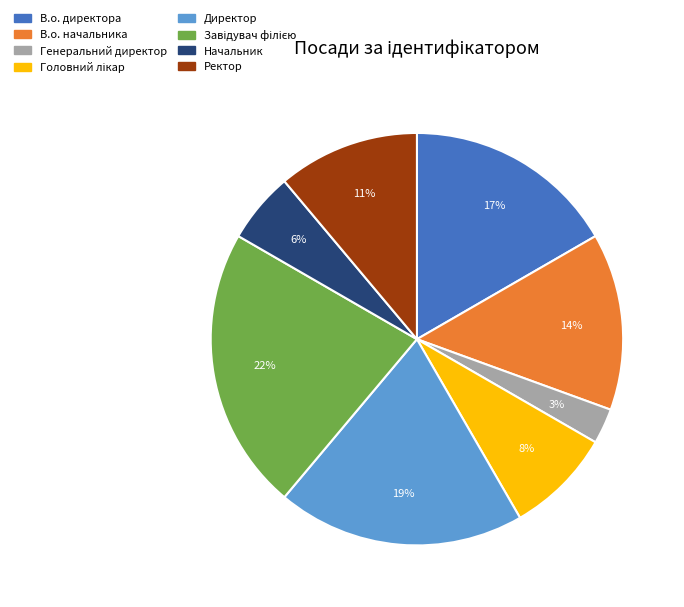

Does В.о. начальника account for over 50% of the chart?

No